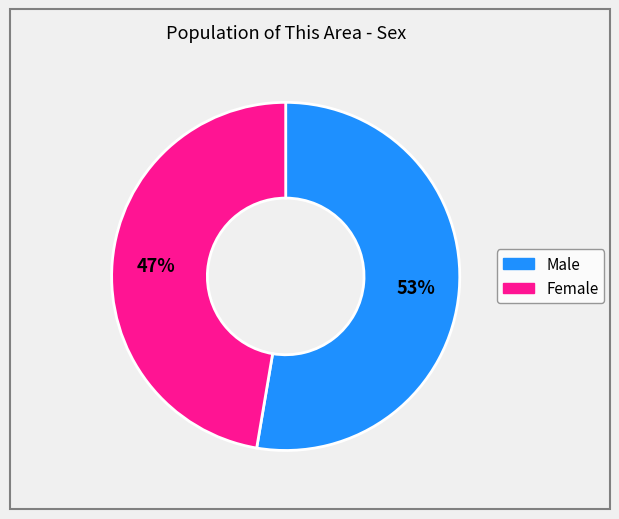

How many segments does this pie chart have?

2